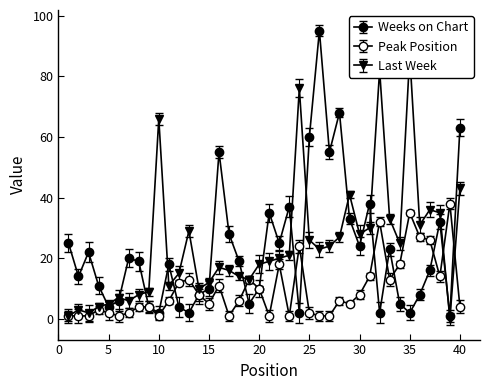

How many interior local valleys does the Last Week series have?

10